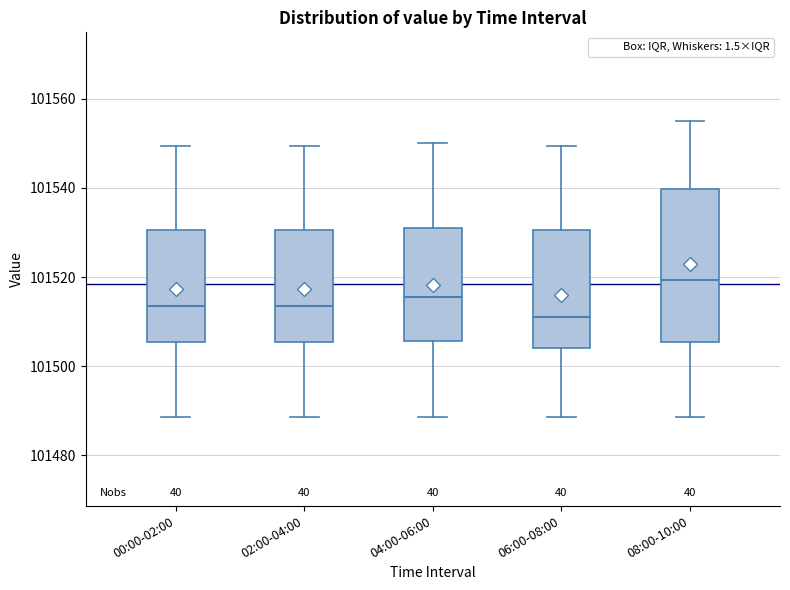

Comparing the boxes themselves (not the whiskers), which one is the tallest?

08:00-10:00